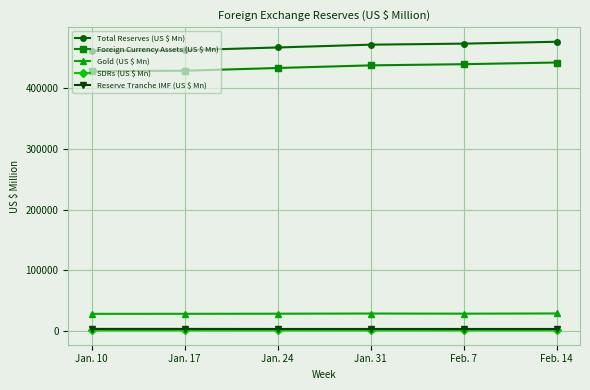

Does the chart have visible grid lines?

Yes